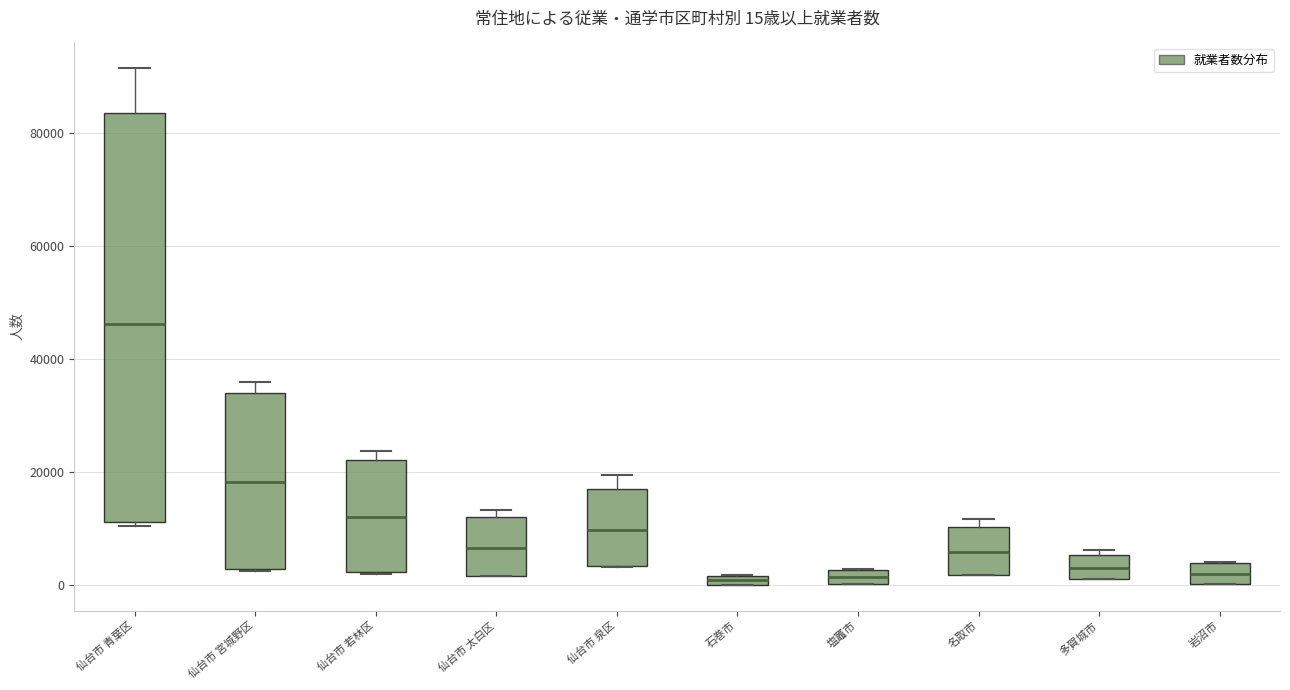

Which box is the tallest, from its lower edge to its upper edge?

仙台市 青葉区